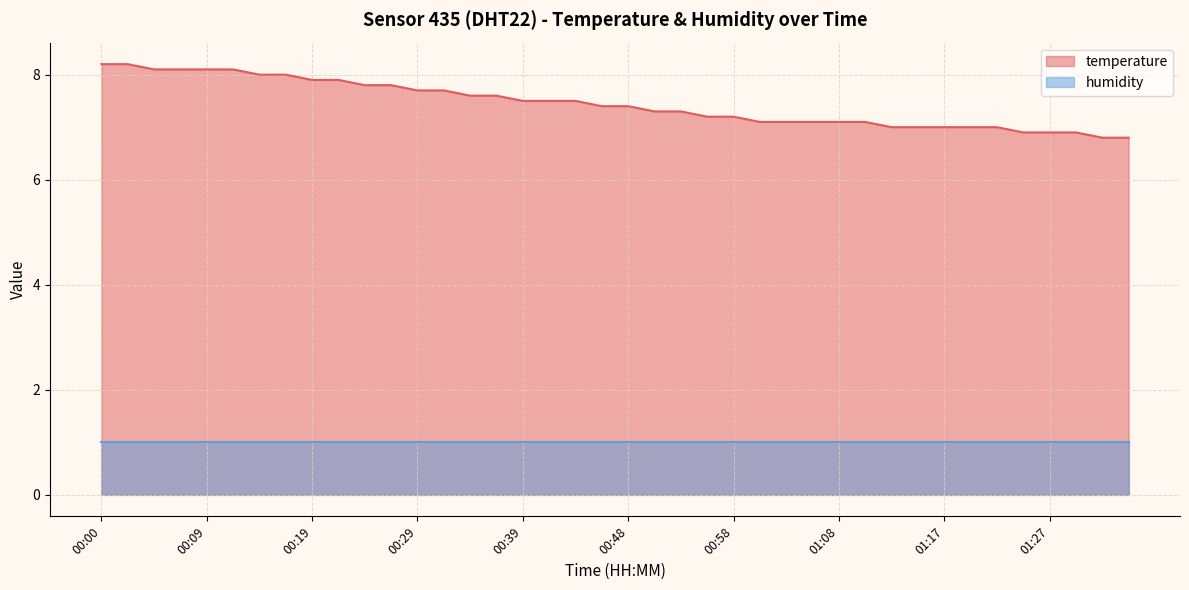

Between 01:03 and 00:31, which is larger?

00:31